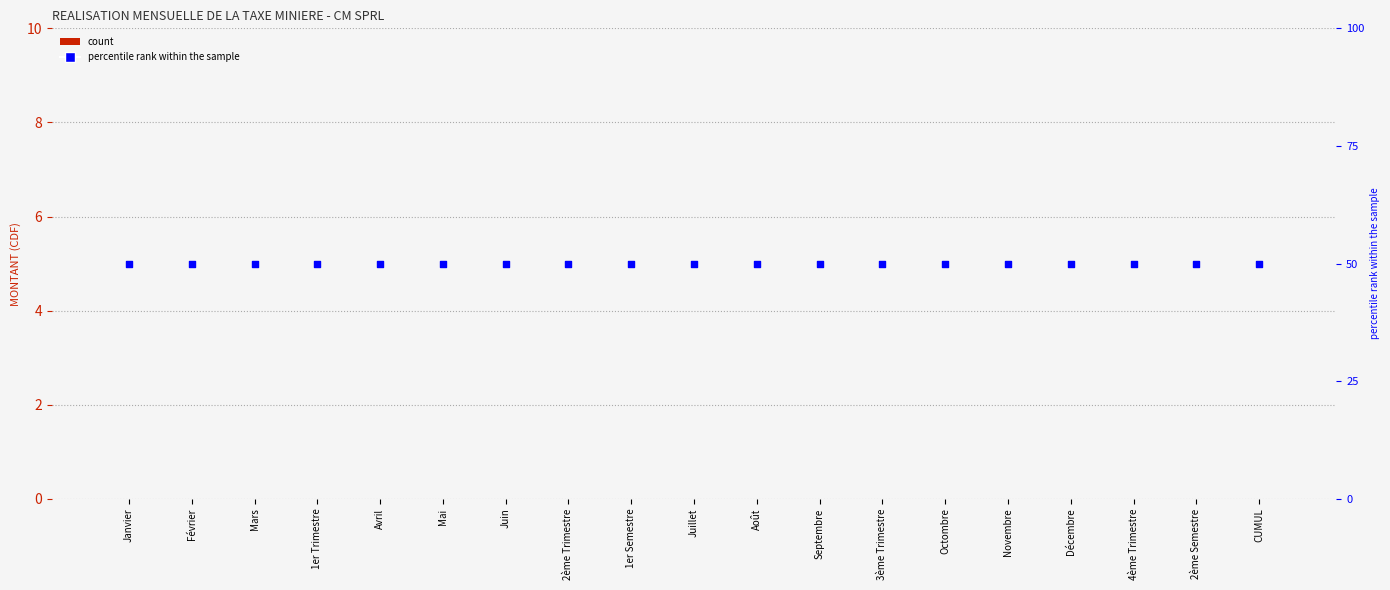

At which category is the sum across all series the highest?

Janvier